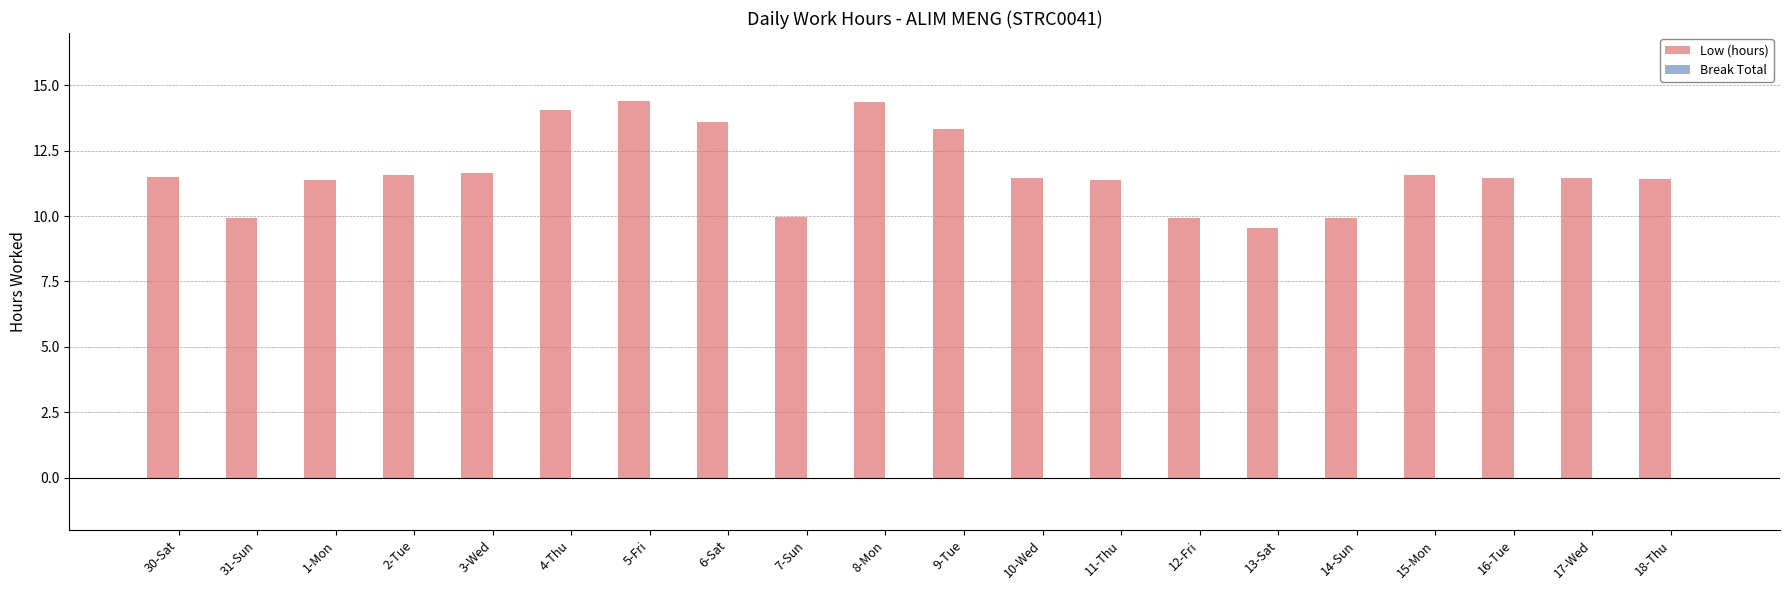

Are the bars horizontal?

No